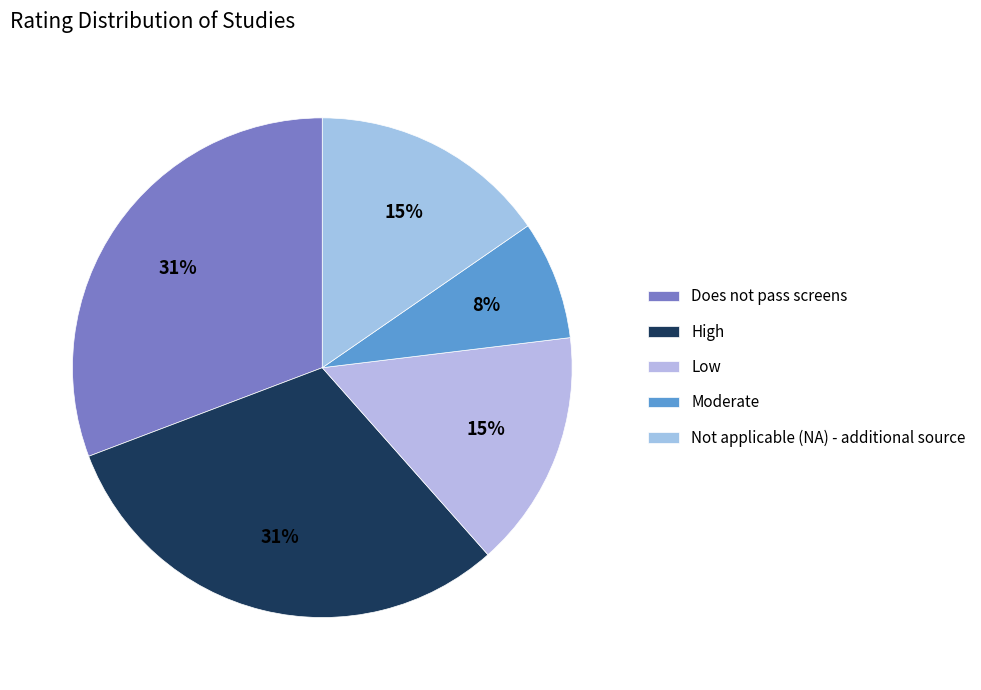

Is it true that High is 31% of the pie?

True